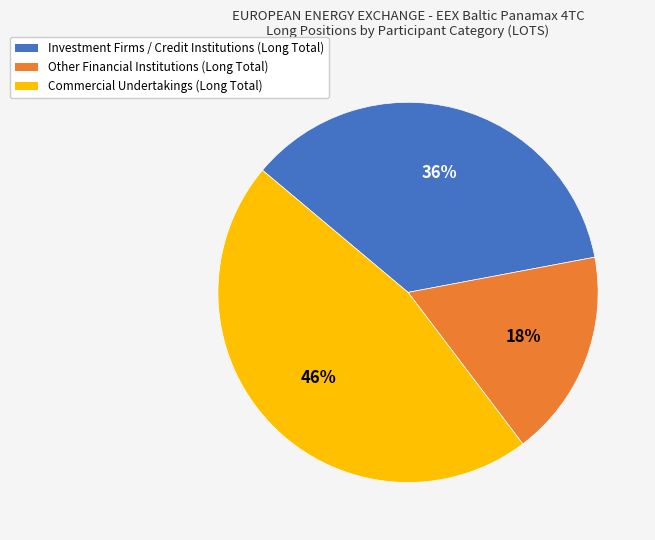

Is it true that Commercial Undertakings (Long Total) is 46% of the pie?

True